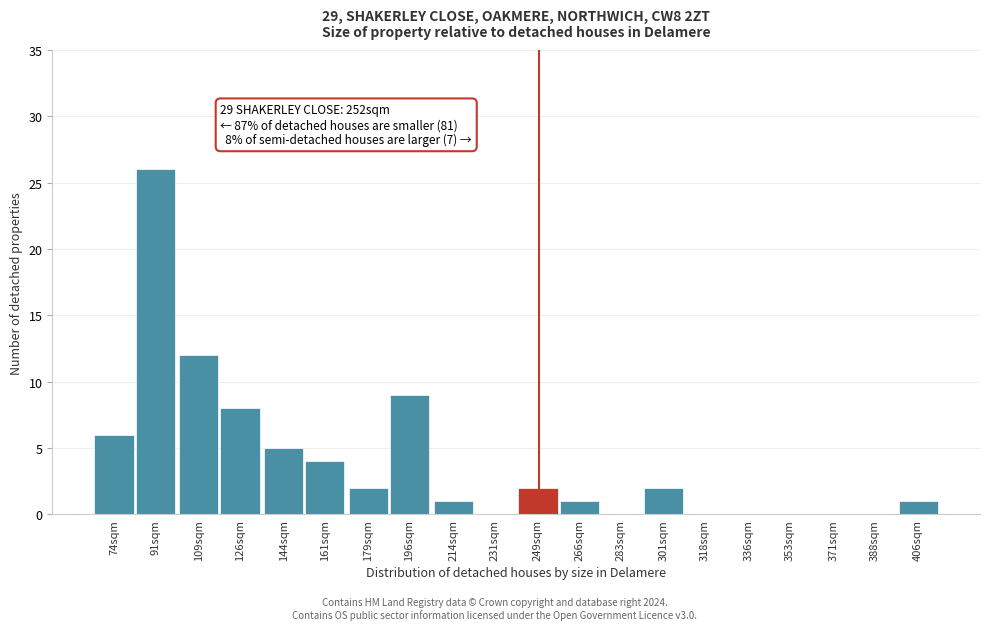

Reading right to left, what are all the values shown in this chart?

406sqm=1	388sqm=0	371sqm=0	353sqm=0	336sqm=0	318sqm=0	301sqm=2	283sqm=0	266sqm=1	249sqm=2	231sqm=0	214sqm=1	196sqm=9	179sqm=2	161sqm=4	144sqm=5	126sqm=8	109sqm=12	91sqm=26	74sqm=6